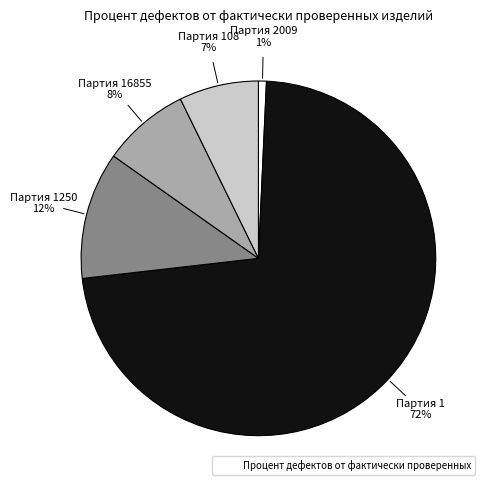

To the nearest percent, what is the average slice percentage?

20%